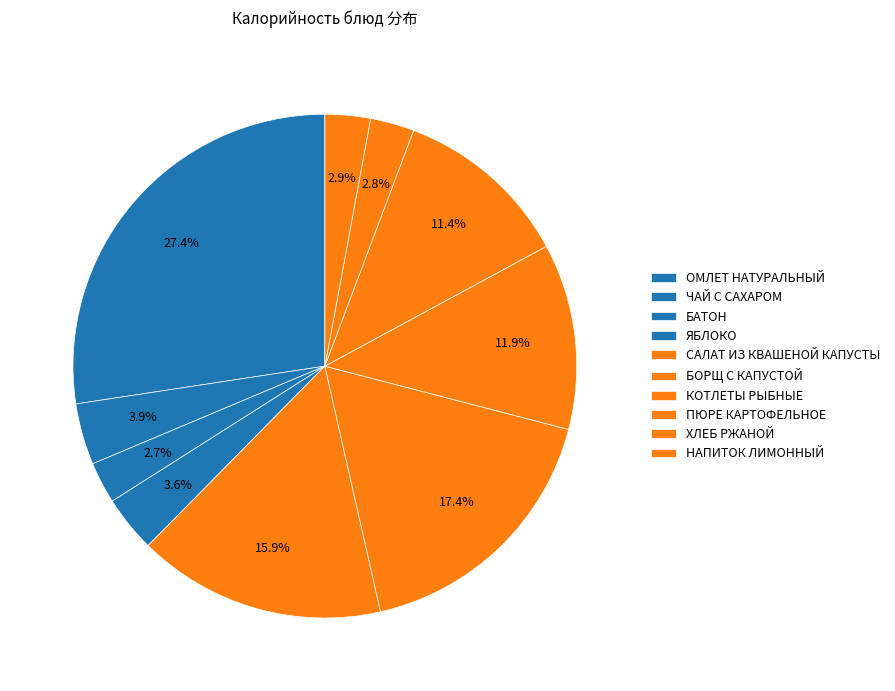

What is the largest slice in the pie chart?

ОМЛЕТ НАТУРАЛЬНЫЙ